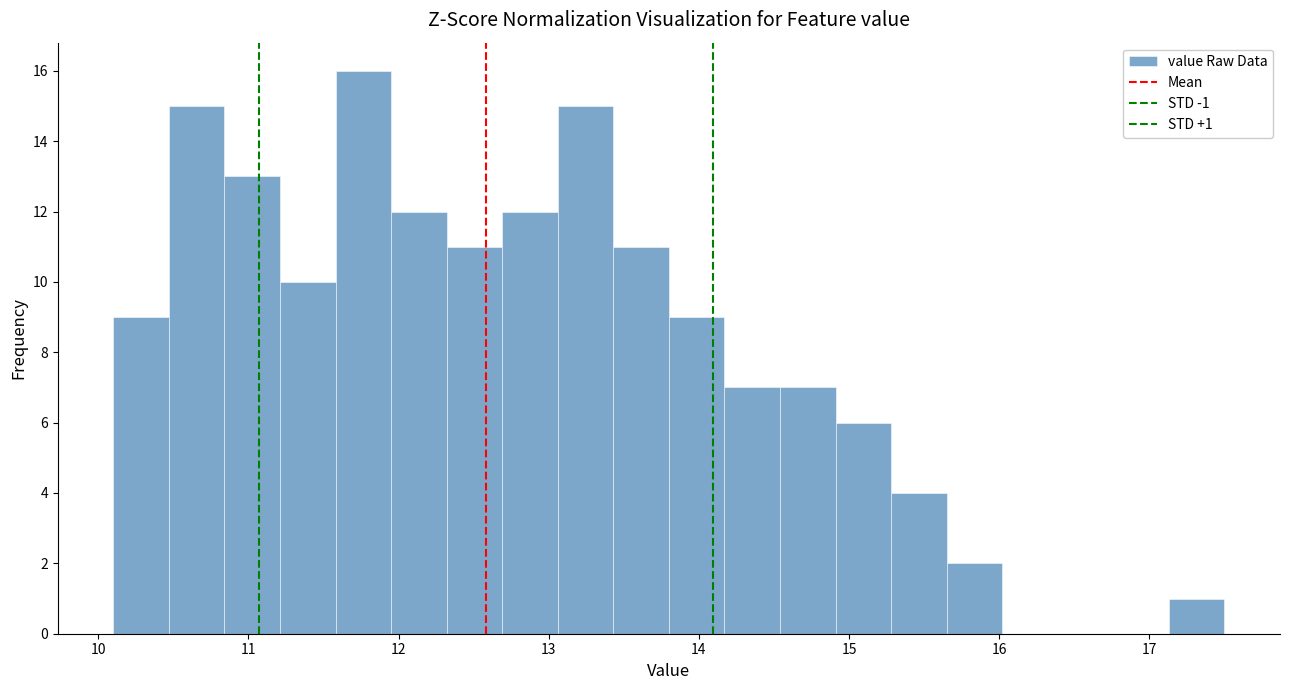

Around what value on the x-axis is the tallest bar? Give the approximate position of its centre, as read against the axis.

11.8